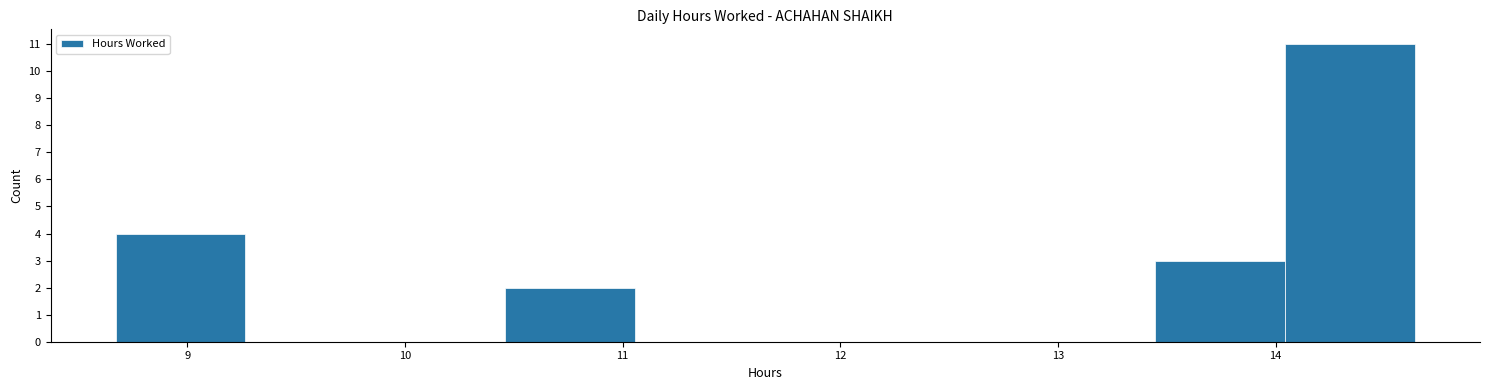

Over which range of the x-axis is the bar tallest?

14.0 to 14.6